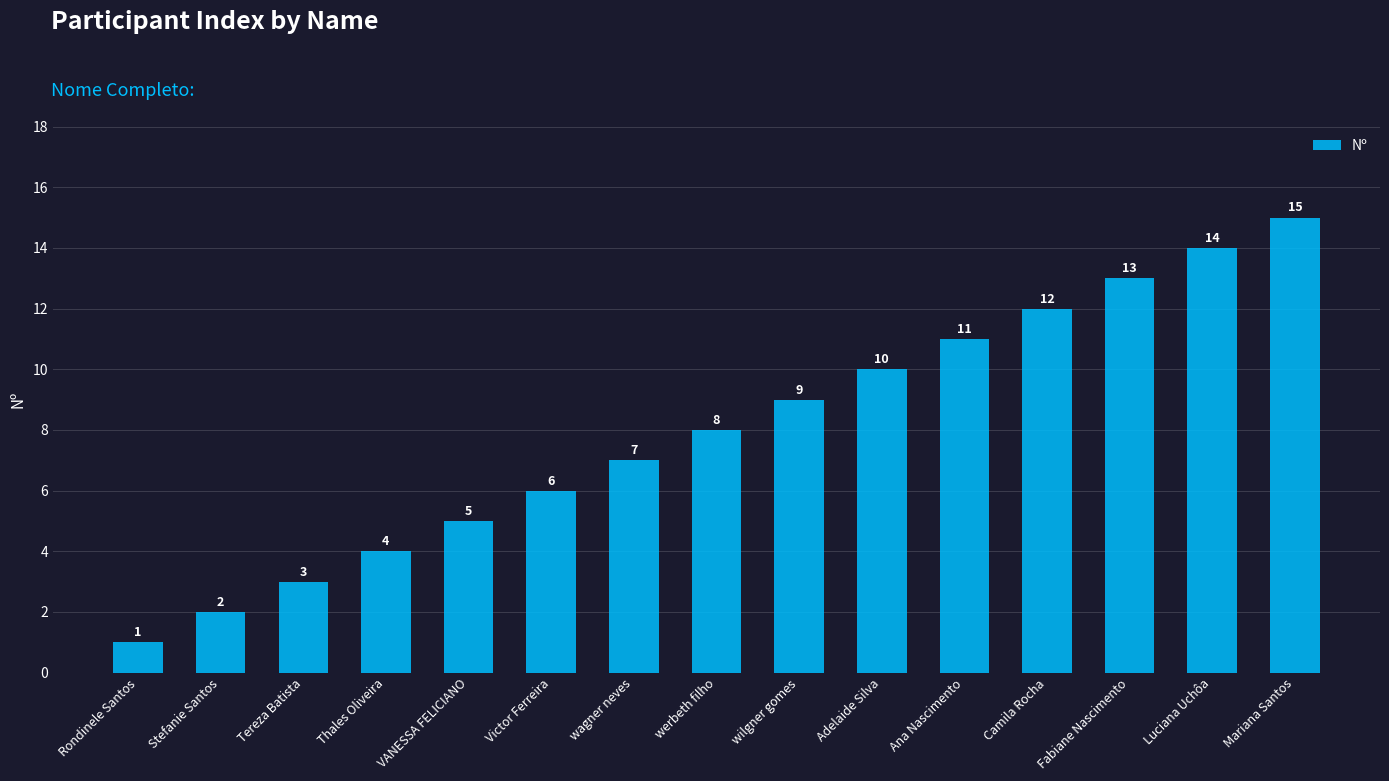

Reading right to left, transcribe all the data shown in this chart.

15	14	13	12	11	10	9	8	7	6	5	4	3	2	1